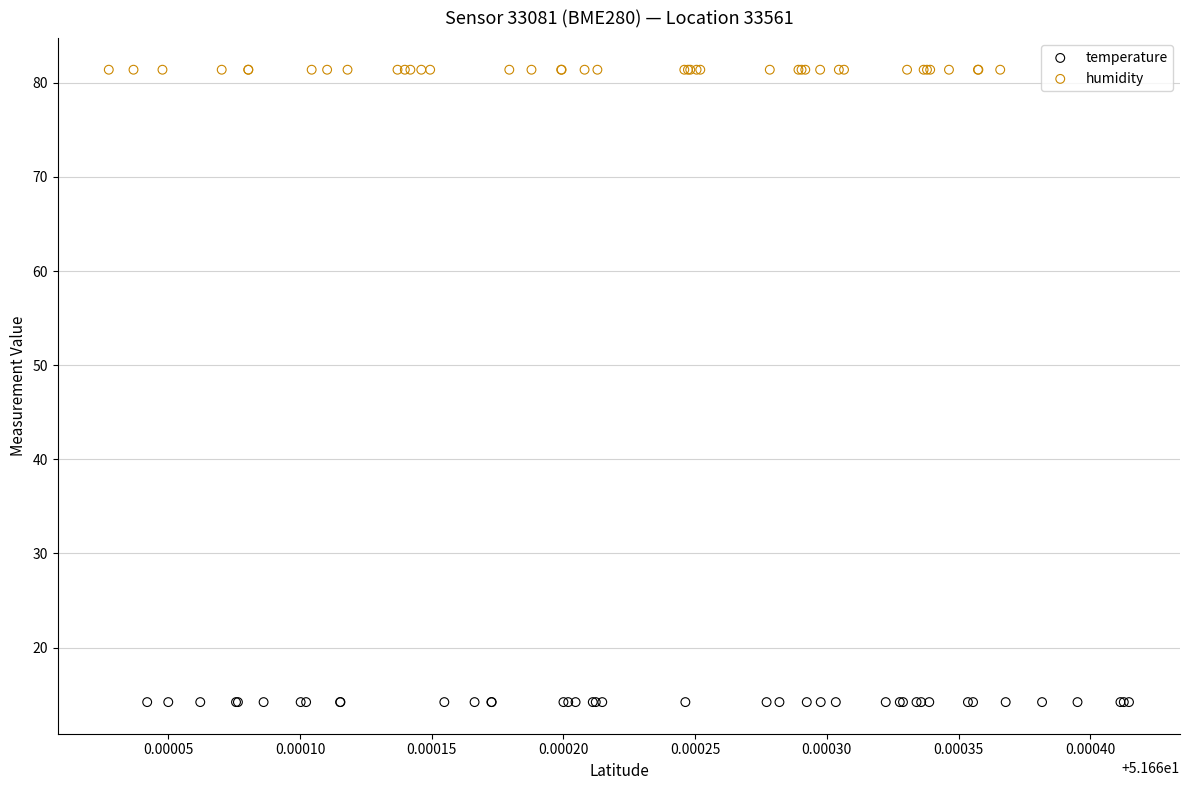

Which series reaches the maximum Y coordinate?

humidity